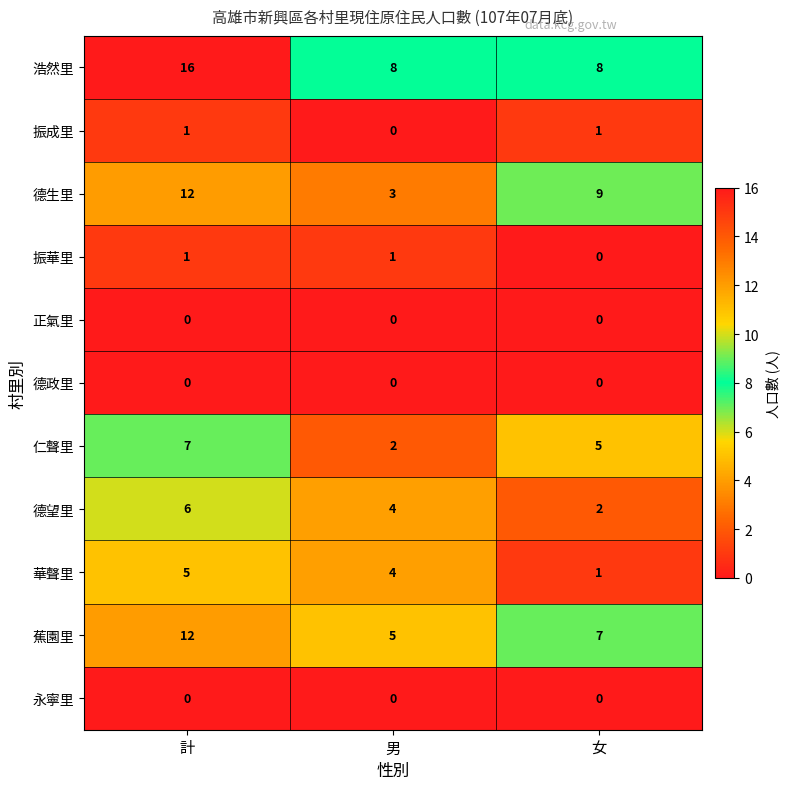

What is the total value across all series at 女?

33